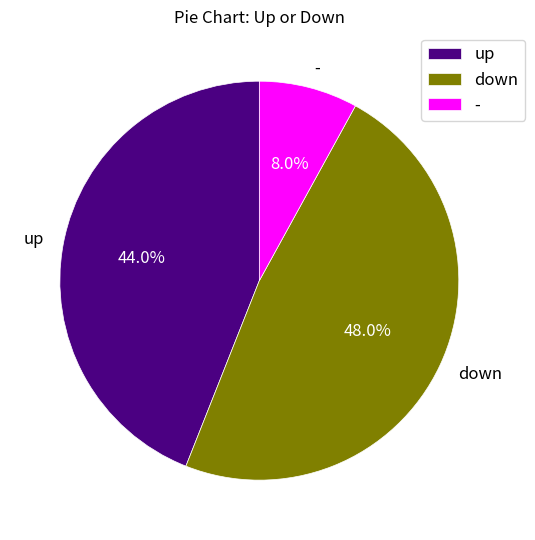

To the nearest percent, what percentage of the pie is -?

8%